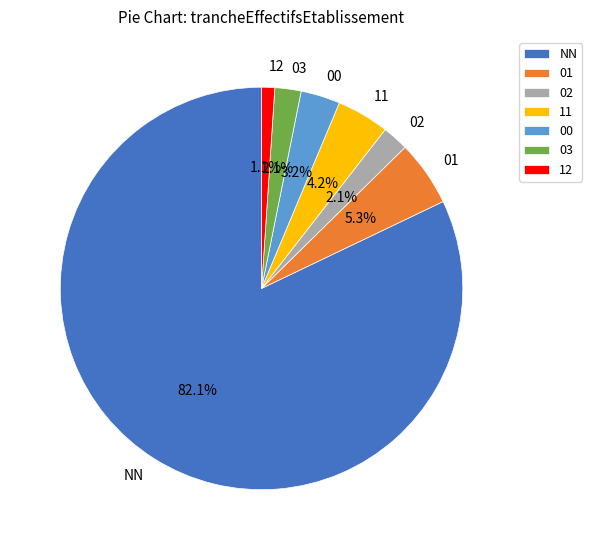

What percentage is the 02 slice, to the nearest percent?

2%